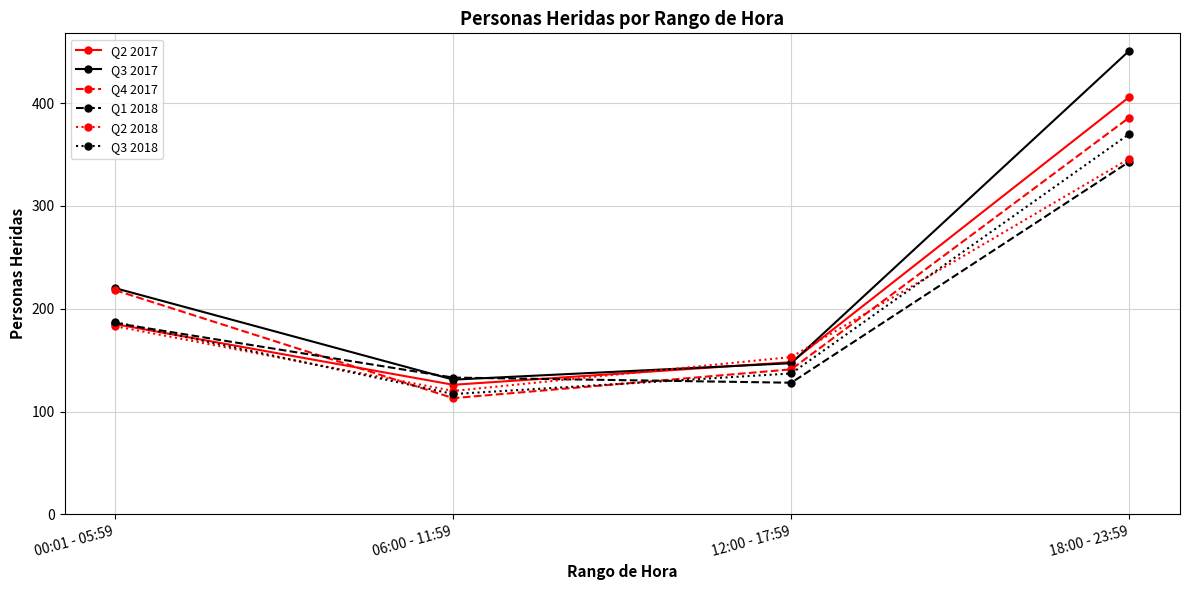

At which label is Q3 2018 closest to 243?

00:01 - 05:59